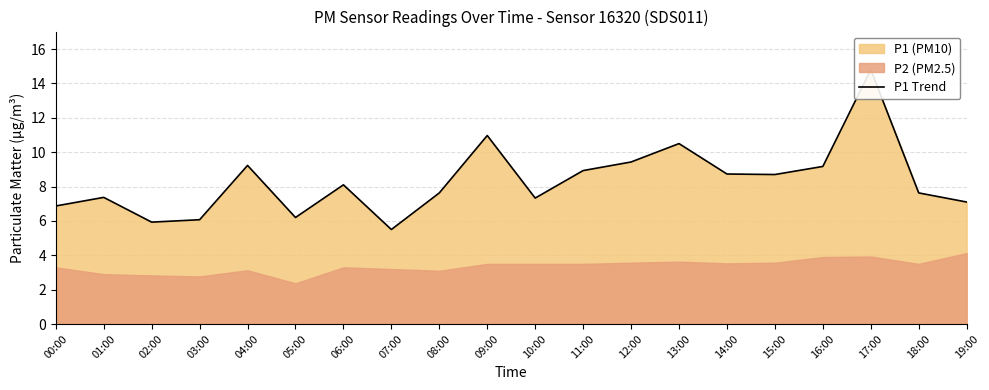

Which label corresponds to the largest value in the chart?

17:00